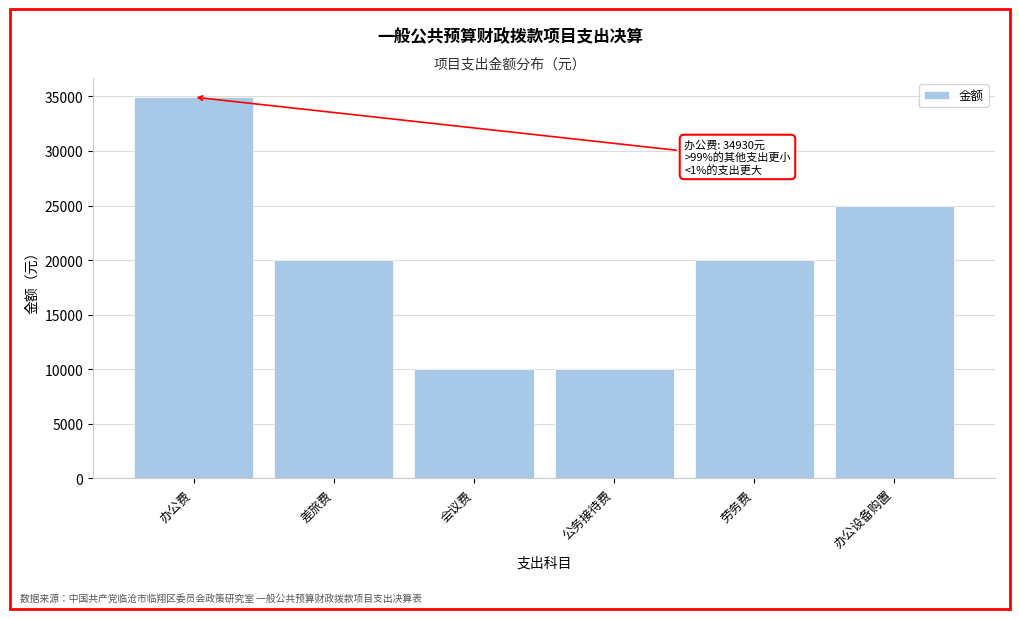

Reading right to left, list all the values displayed in this chart.

25000	20000	10000	10000	20000	34930